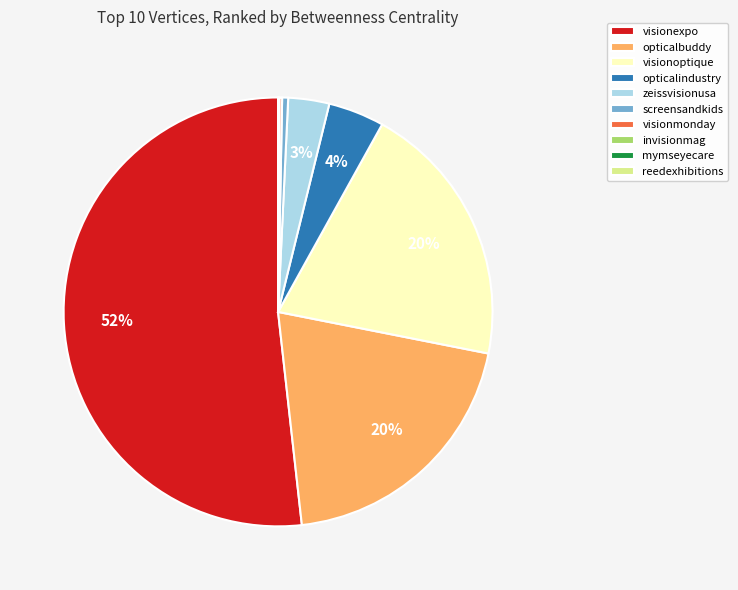

Which category has the biggest portion of the pie?

visionexpo